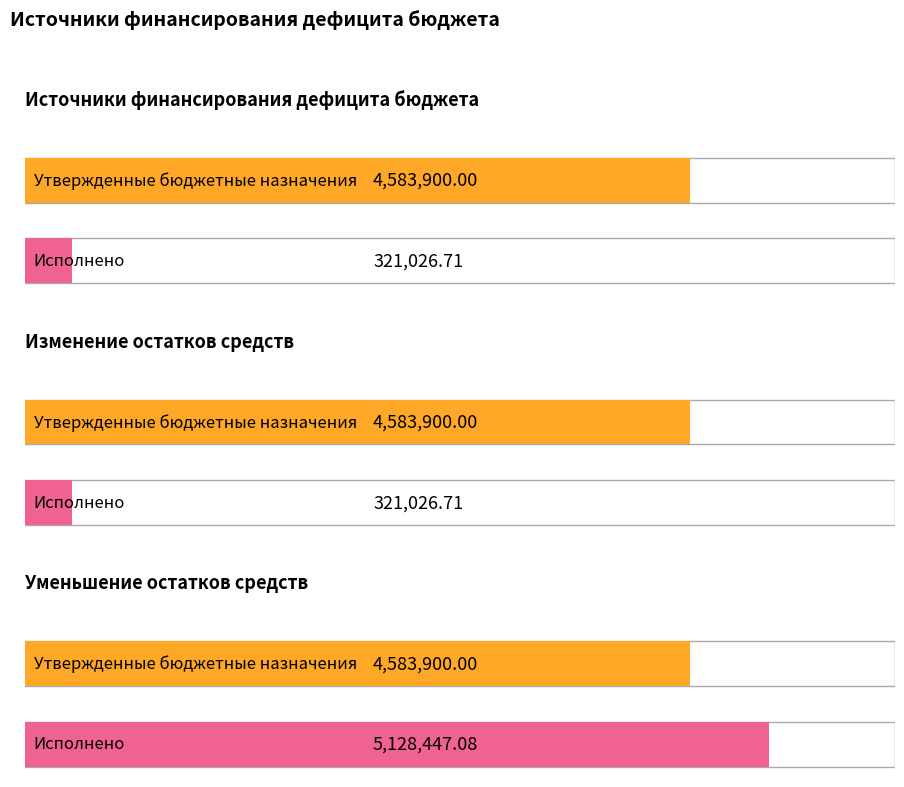

Is the value of Утвержденные бюджетные назначения at Уменьшение остатков средств greater than the value of Исполнено at Уменьшение остатков средств?

No